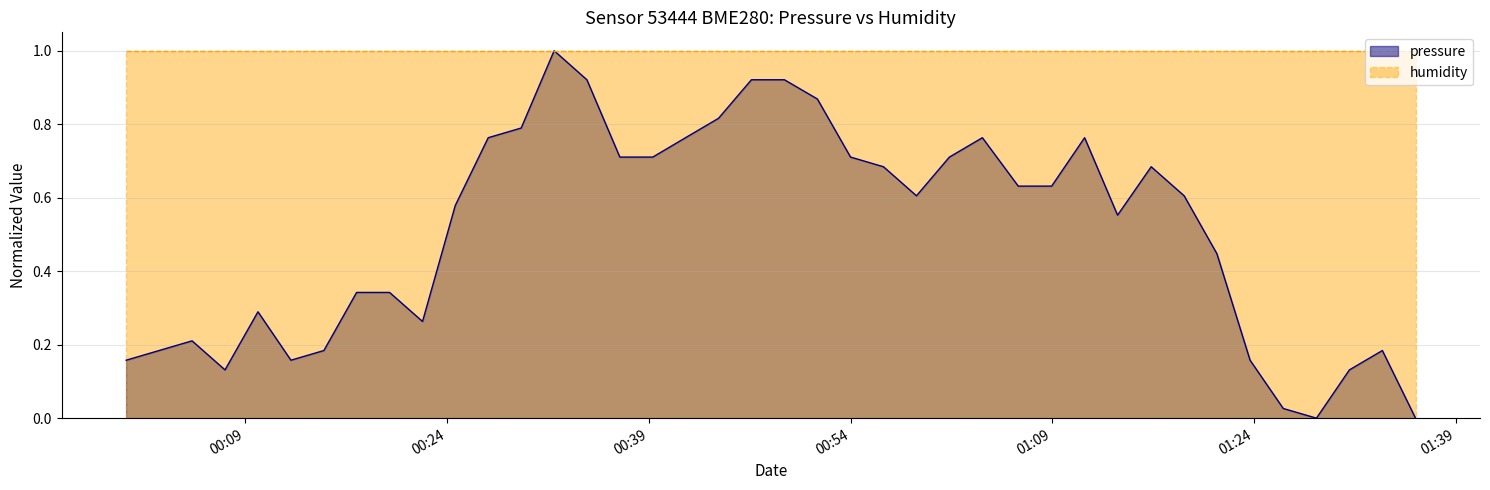

List the series in order of their overall mean, highest first.

humidity, pressure